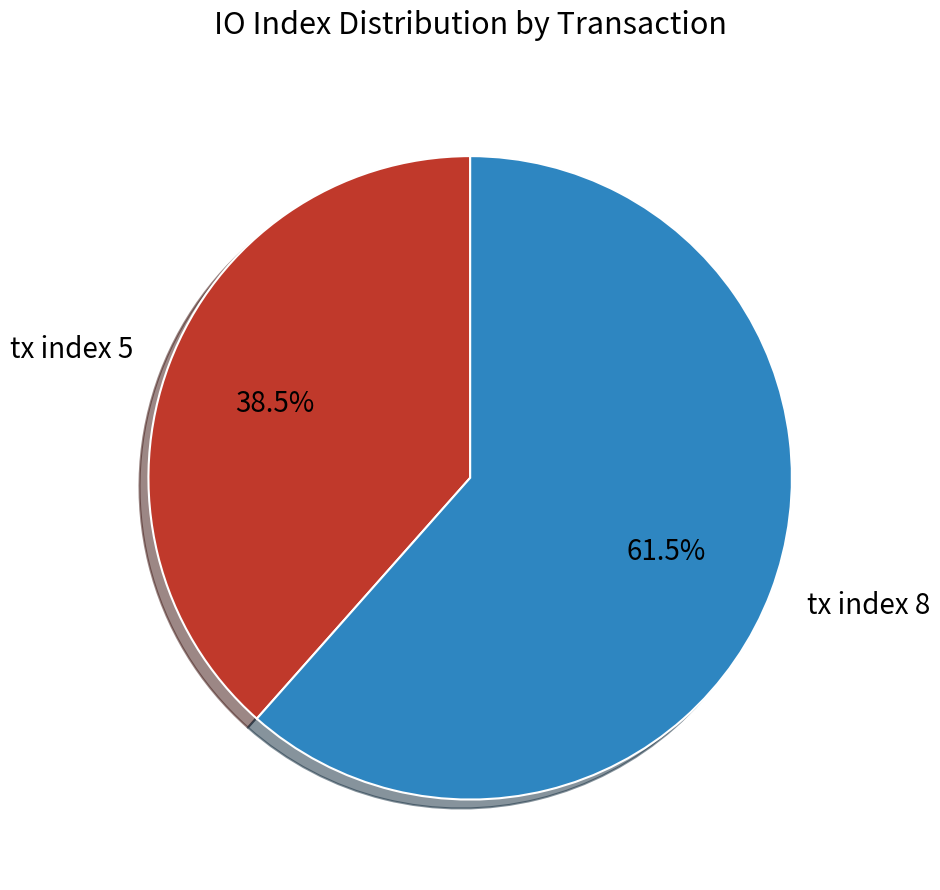

To the nearest percent, what is the difference between the tx index 5 and tx index 8 slice percentages?

23%